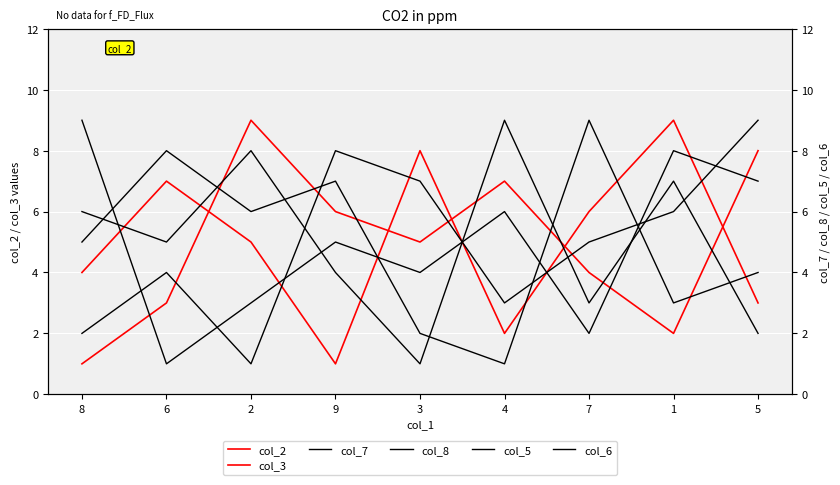

After their last crossing, which series has the higher values: col_2 or col_8?

col_2